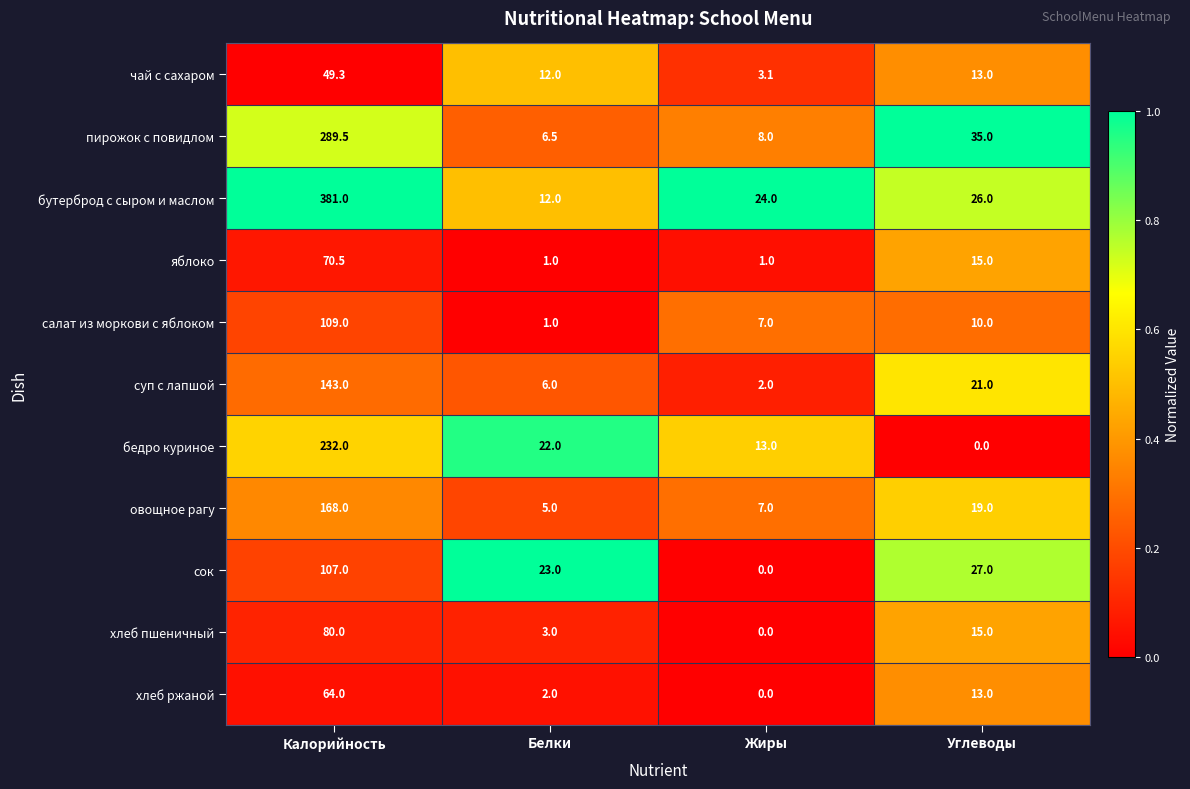

At which label is хлеб пшеничный closest to 40?

Углеводы